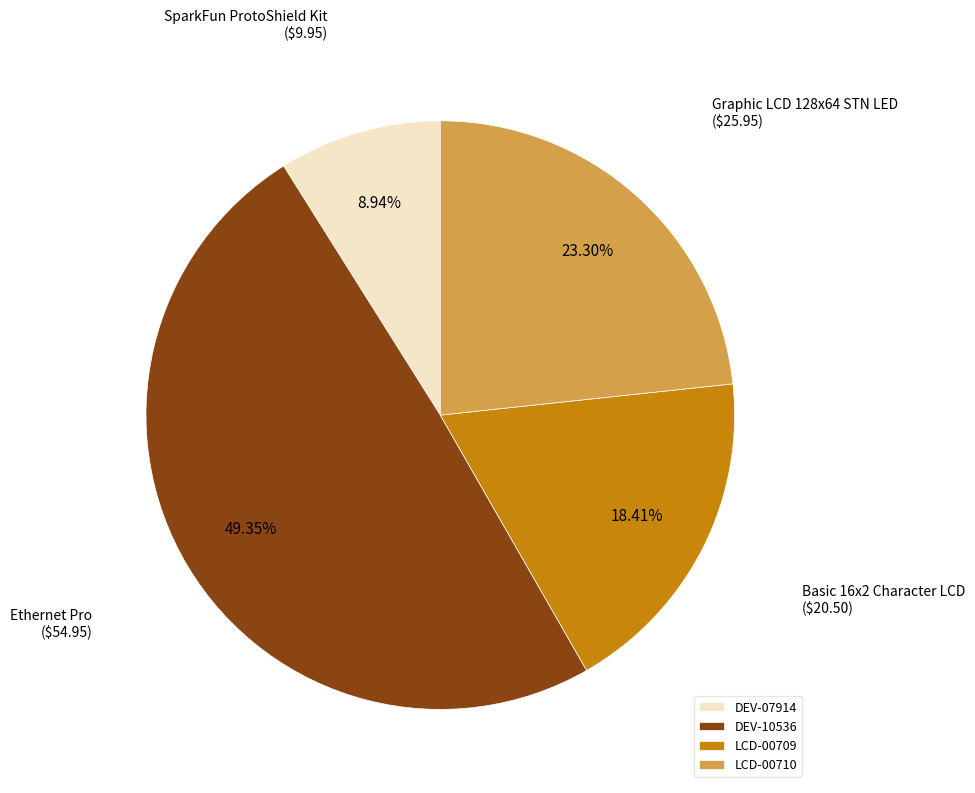

How many slices are in this pie chart?

4